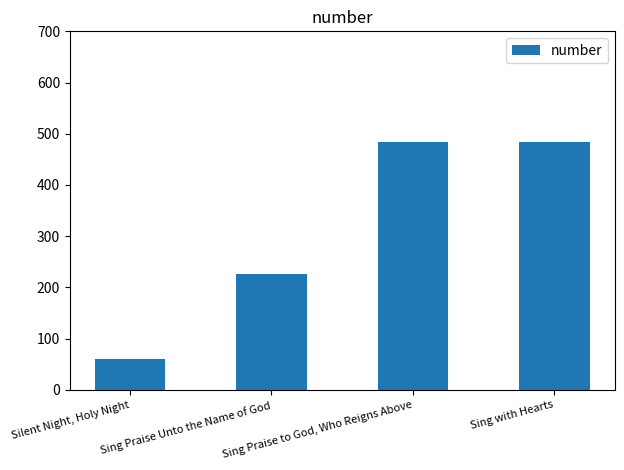

How many bars are there in total?

4